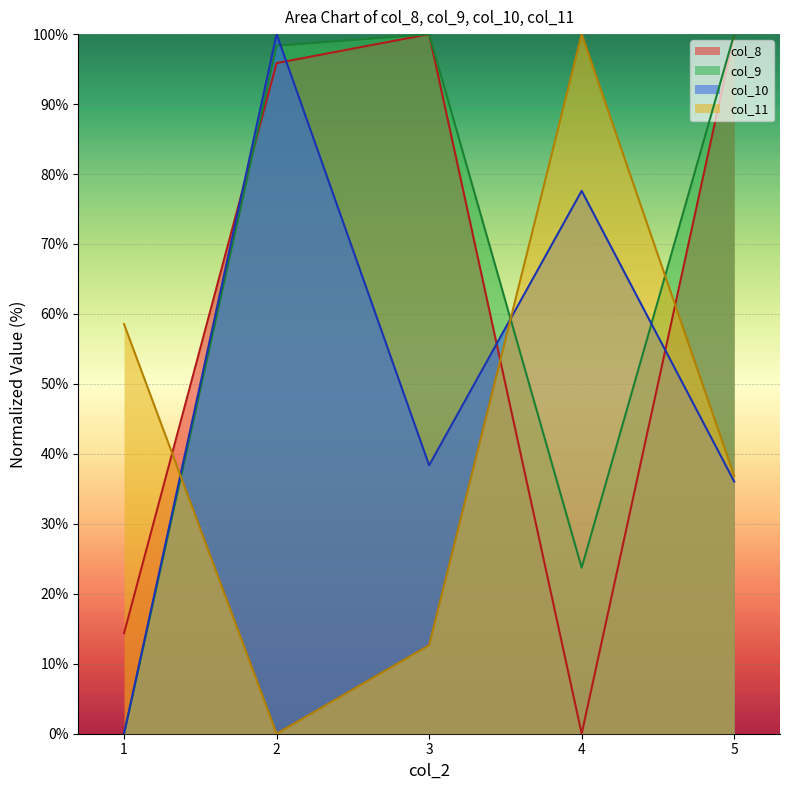

Which has a higher value, 2 or 4?

2